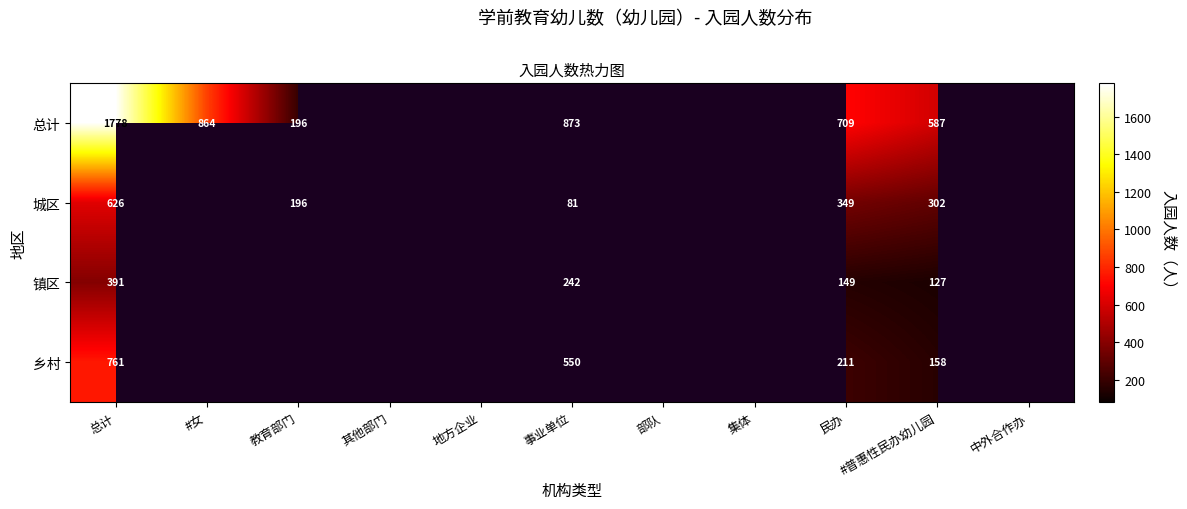

True or false: 总计 has a value of 1510 at 事业单位.

False